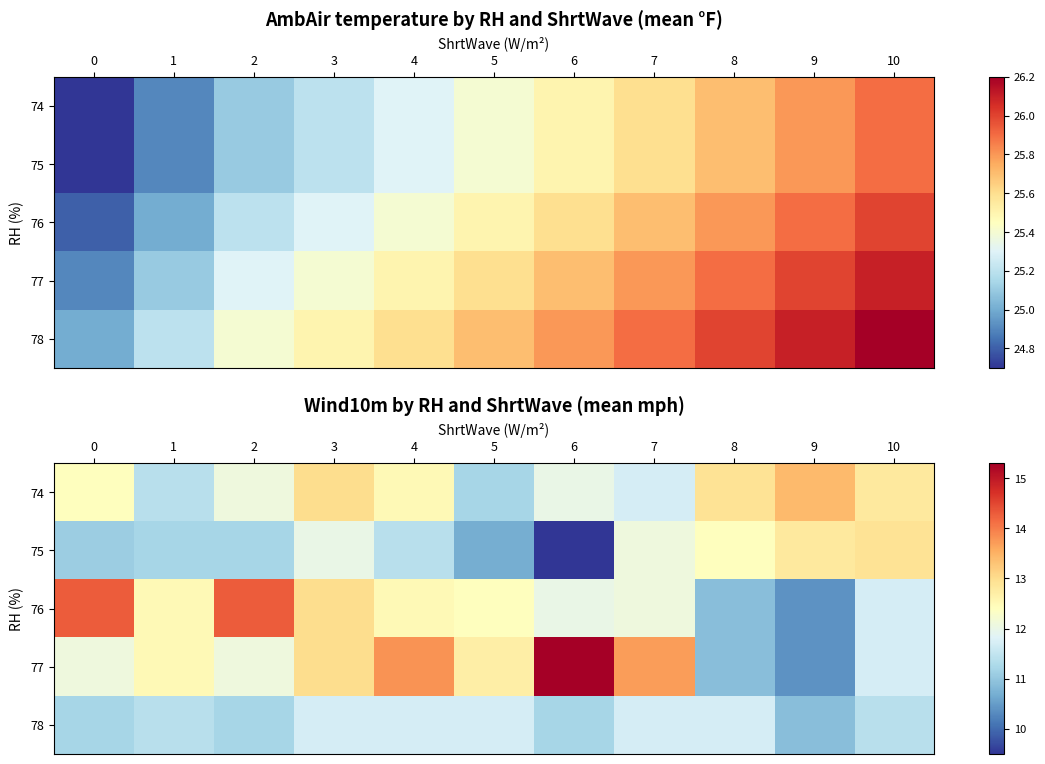

Which series has the largest range (max minus min)?

77